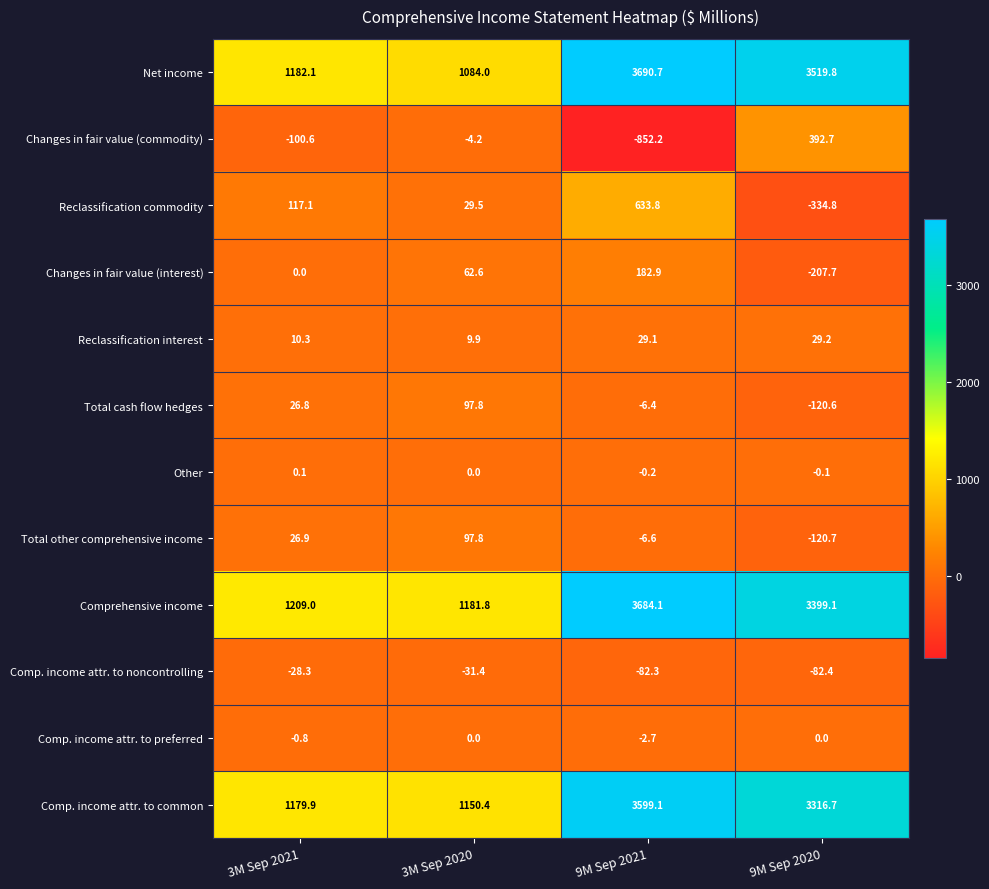

What is the difference between the Comp. income attr. to noncontrolling values at 3M Sep 2021 and 3M Sep 2020?

3.1